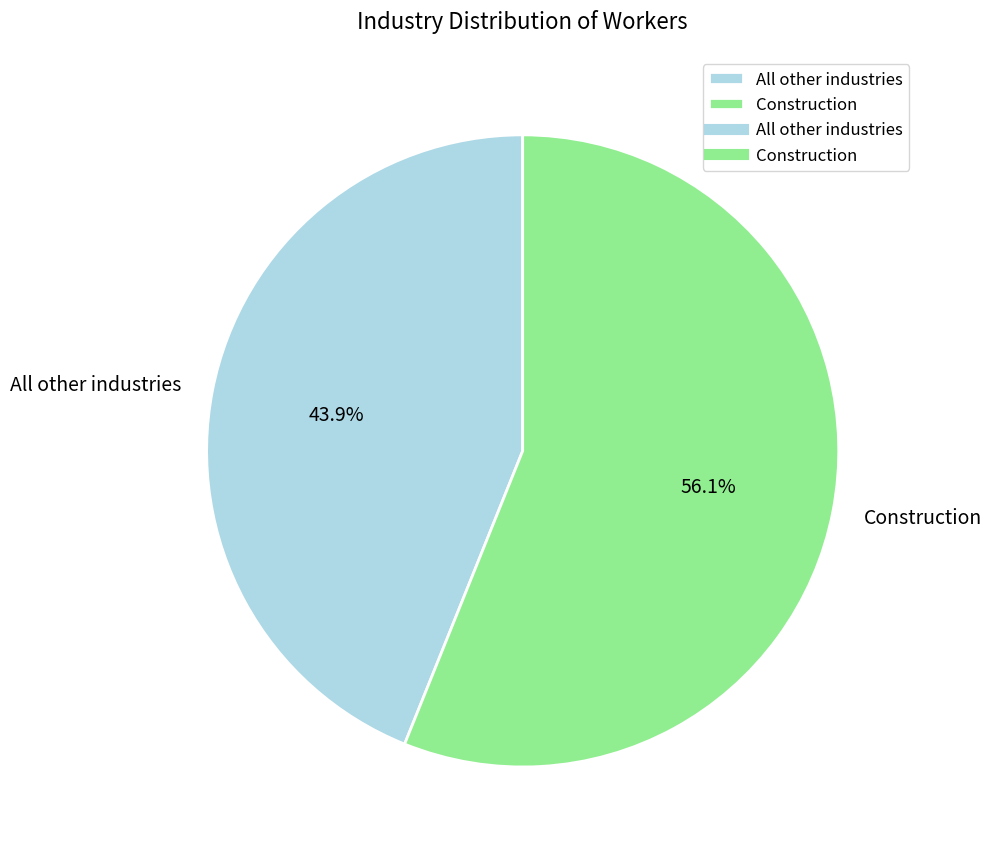

Count the number of slices in the pie.

2